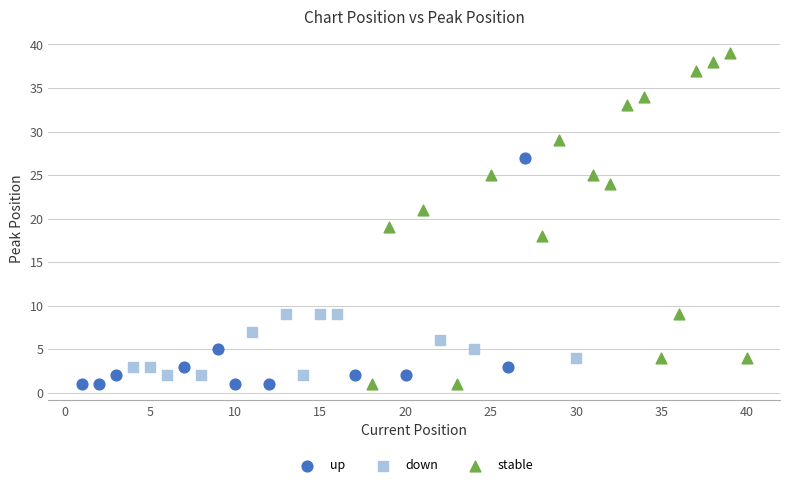

Which series contains the highest Y value?

stable